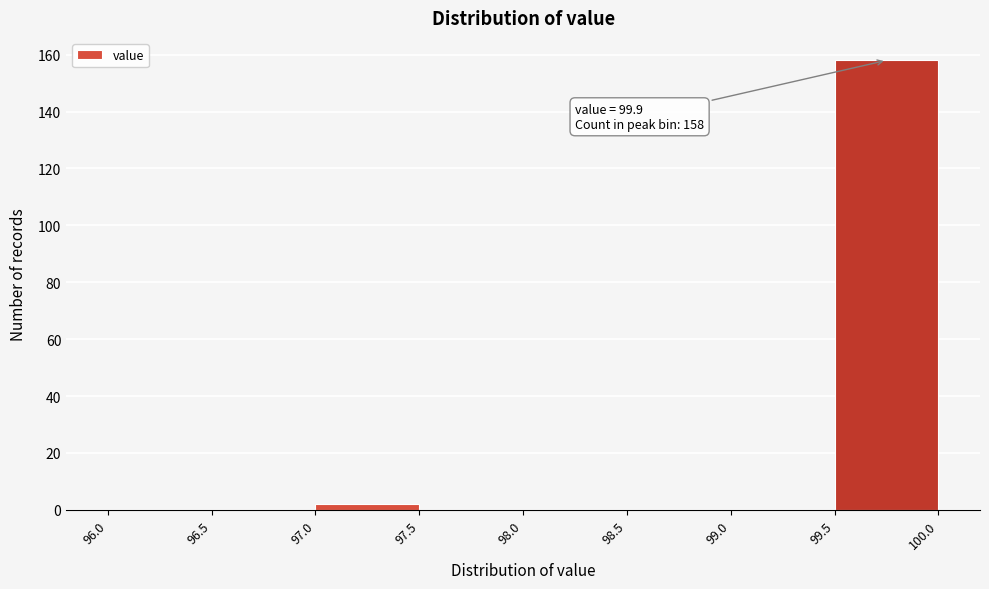

Over which range of the x-axis is the bar tallest?

99.5 to 100.0